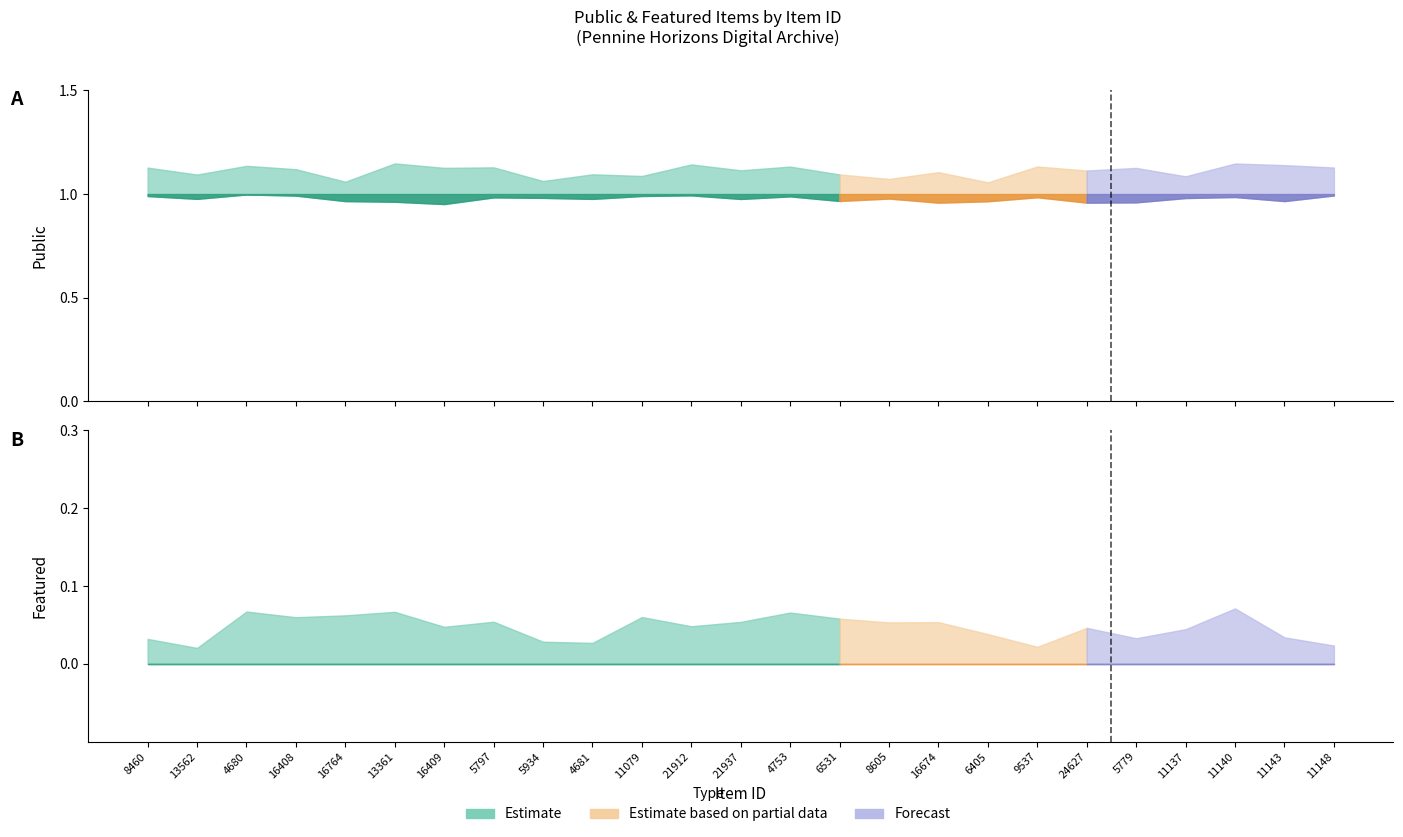

Which series has the largest total across all categories?

public